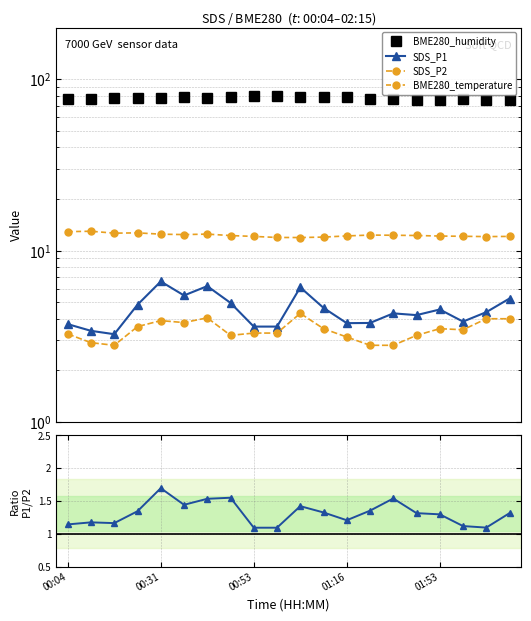

True or false: SDS_P1 and SDS_P2 intersect in this chart.

False